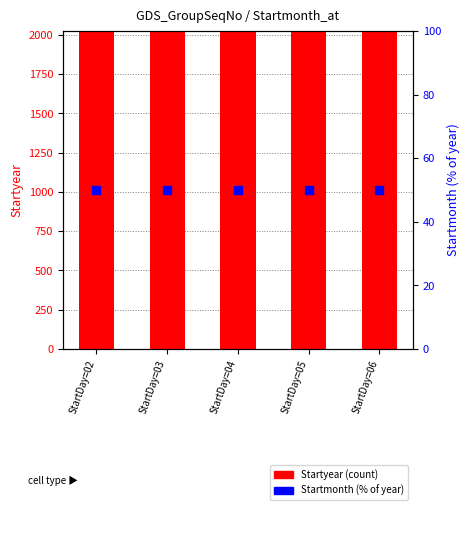

Which series has the largest total across all categories?

Startyear